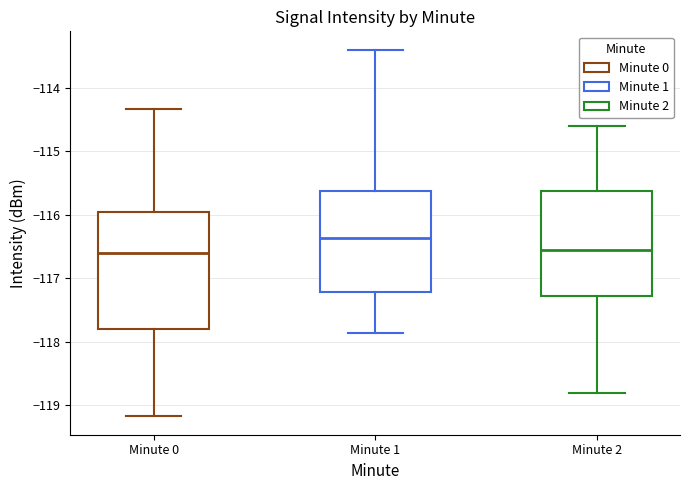

Reading left to right, read every box against the y-axis: the position of its median line, the range the box covers, and the ends of its whiskers. The values are not printed on the chart, so give them approximately, as read against the axis.

Minute 0: median -116.6, box -117.8 to -116.0, whiskers -119.2 to -114.3
Minute 1: median -116.4, box -117.2 to -115.6, whiskers -117.9 to -113.4
Minute 2: median -116.5, box -117.3 to -115.6, whiskers -118.8 to -114.6